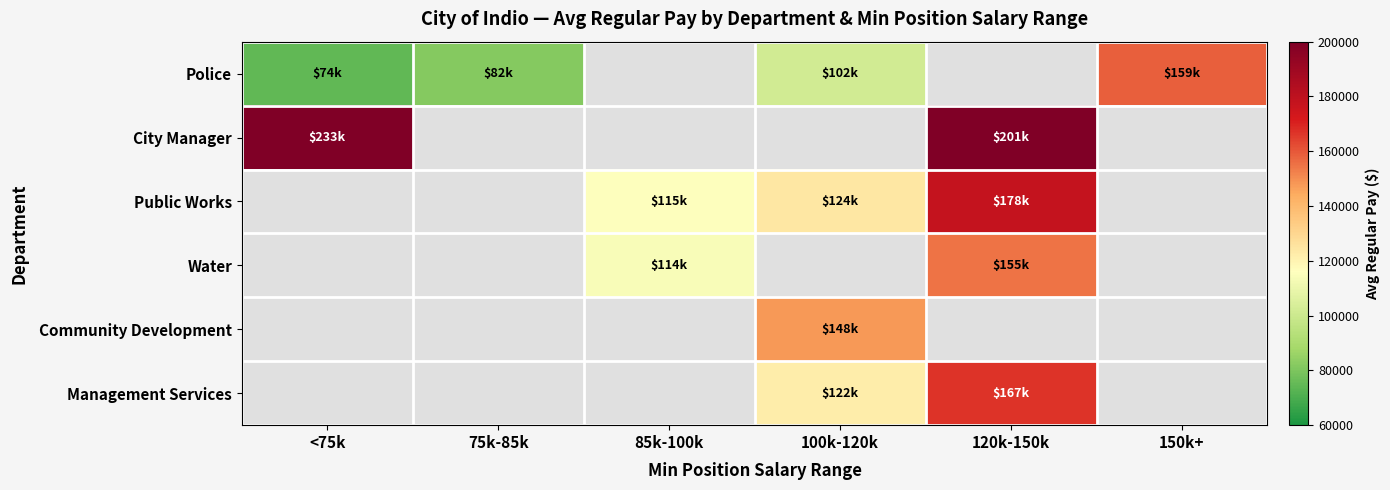

The Management Services series shows 167132.0 at 120k-150k. True or false?

True